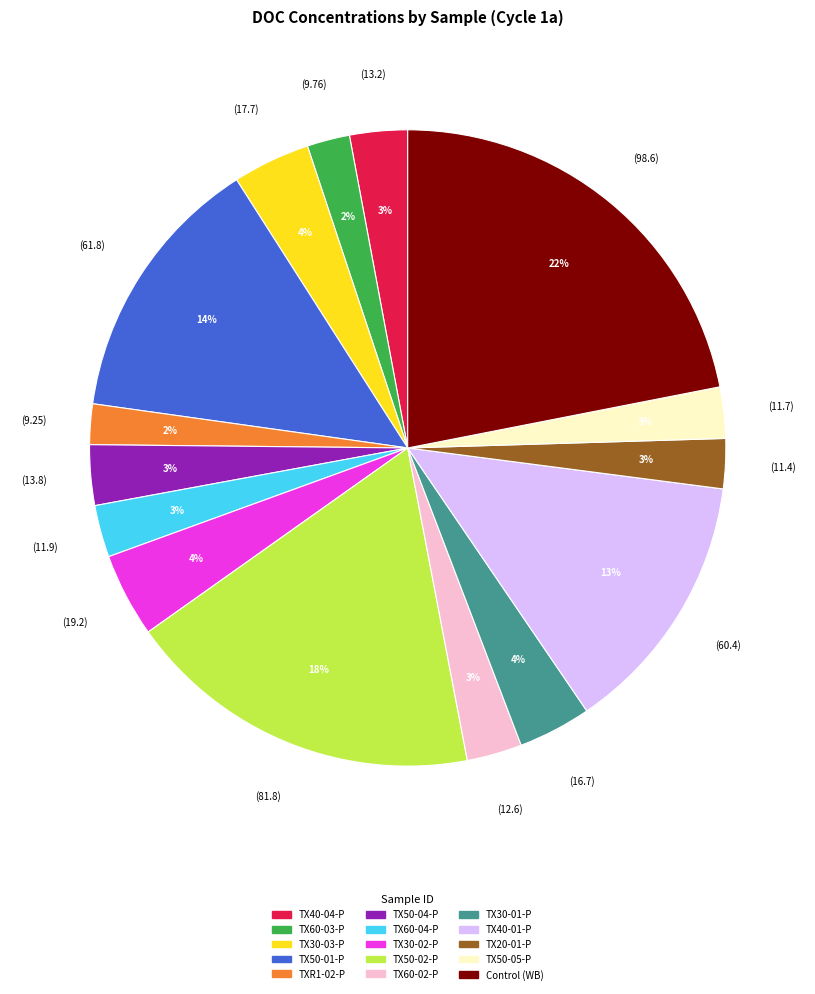

Count the number of slices in the pie.

15